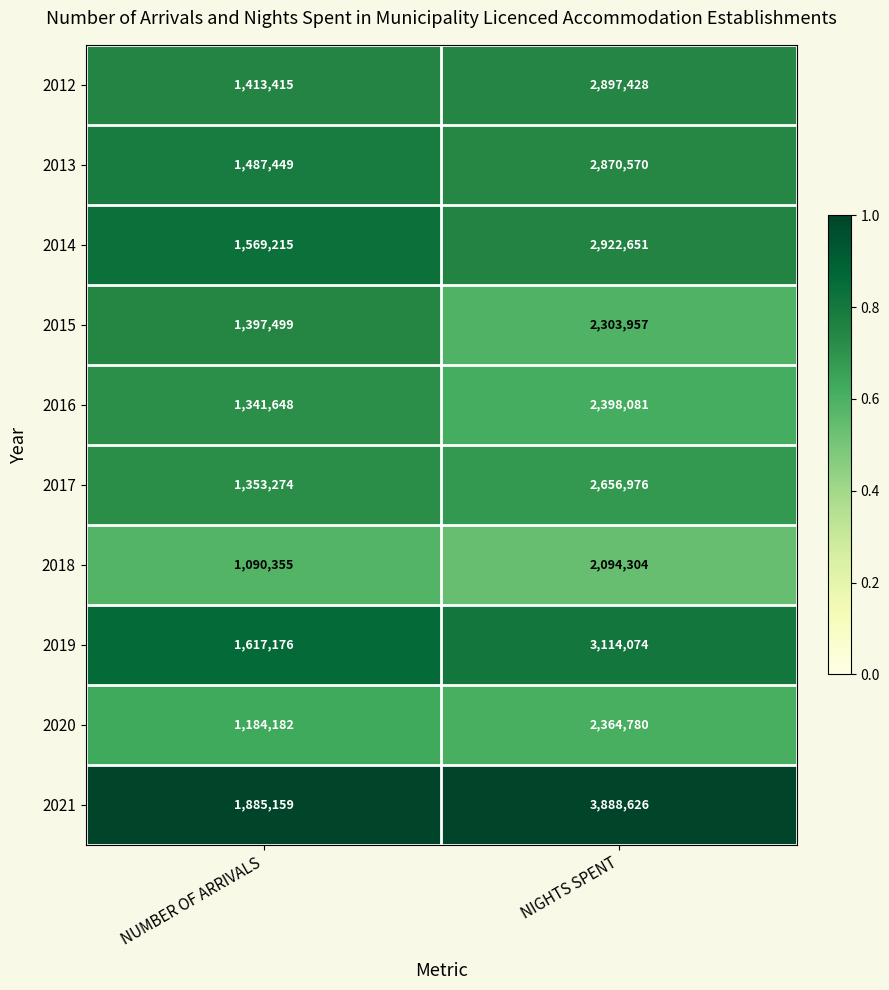

At which label does 2016 reach its minimum?

NUMBER OF ARRIVALS